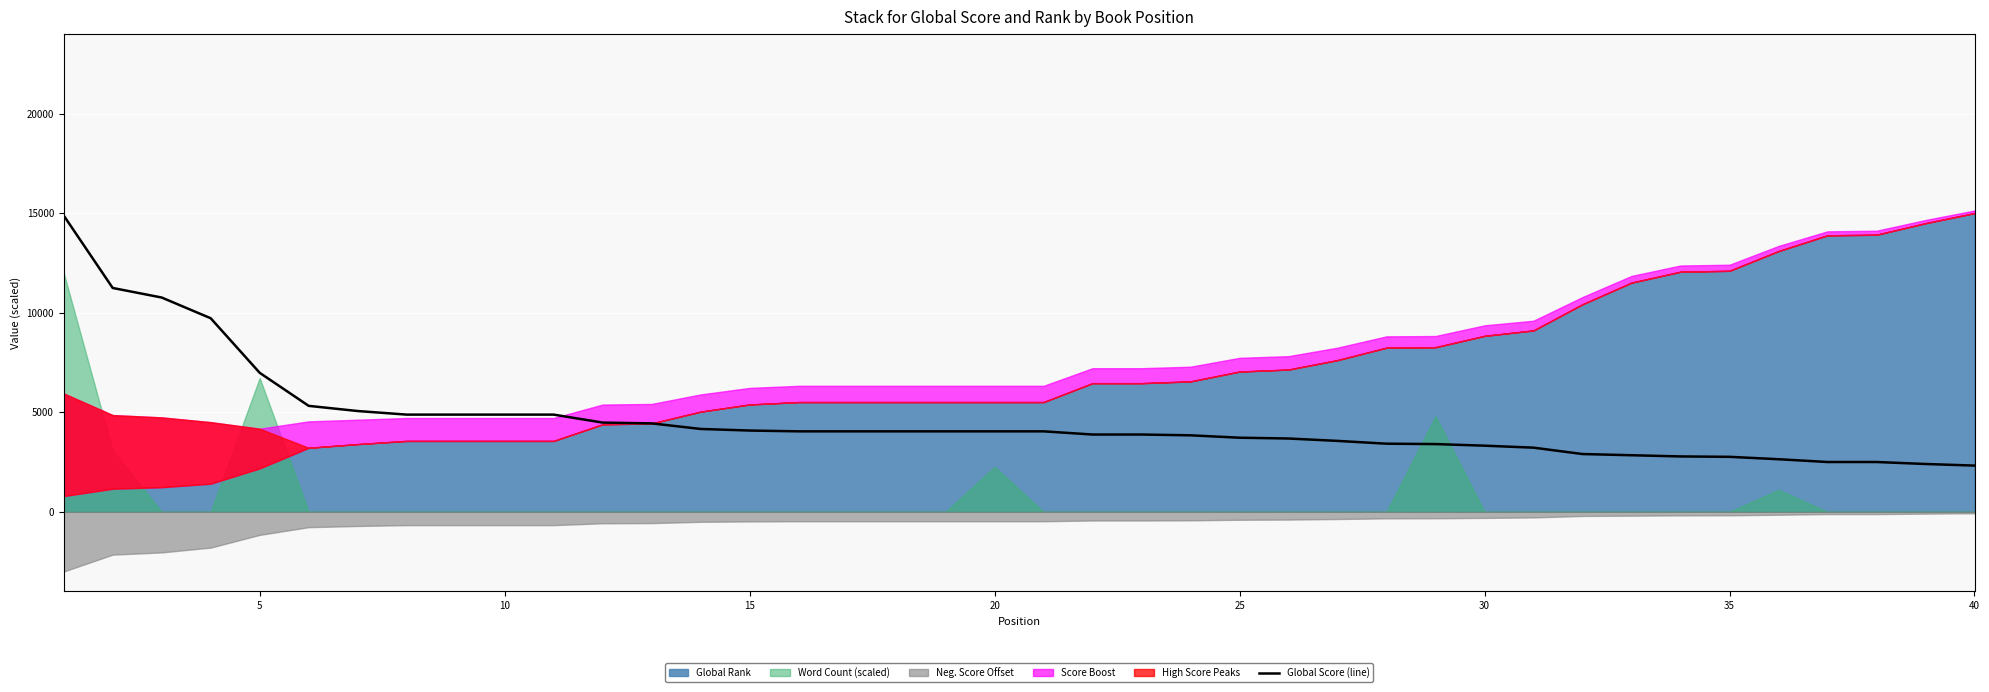

Does the chart display data point markers on the line(s)?

No